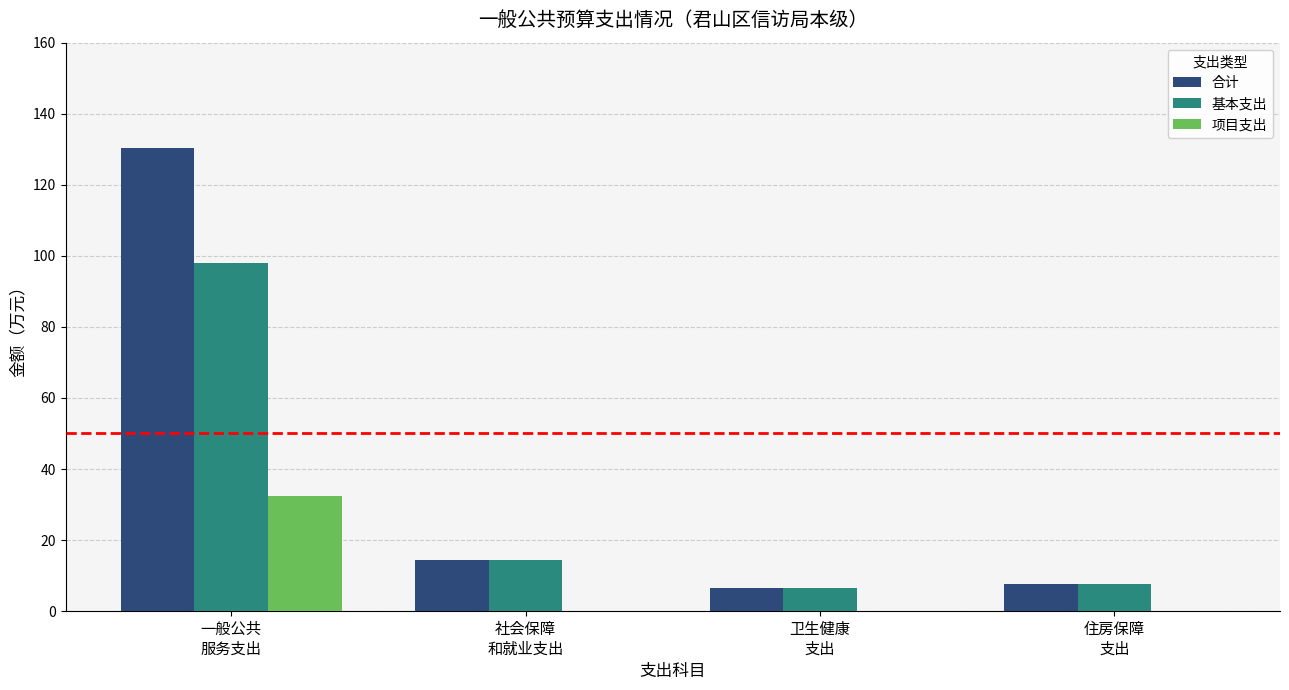

At which label does 基本支出 first exceed 14?

一般公共
服务支出